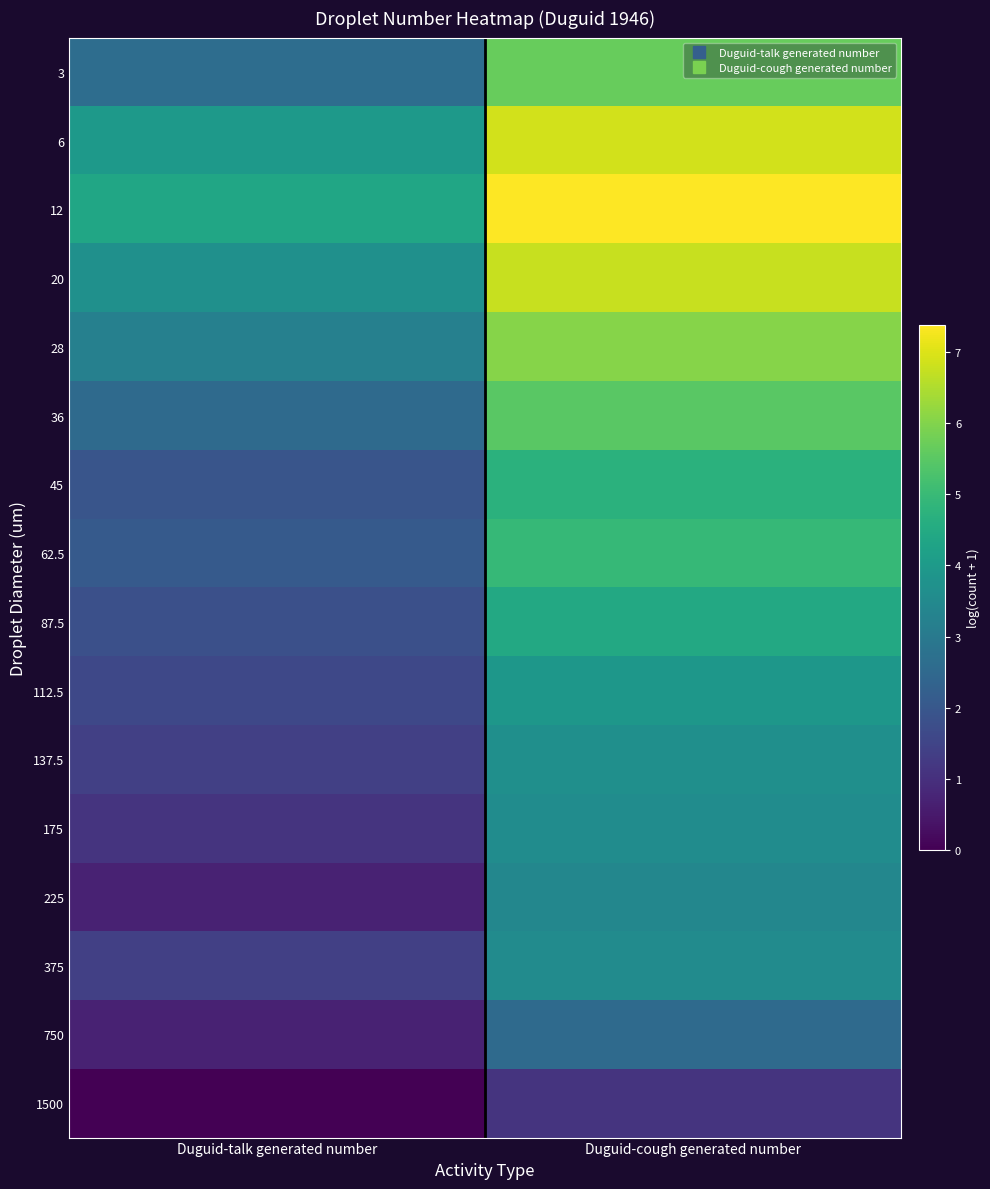

What is the total value across all series at Duguid-cough generated number?

74.1